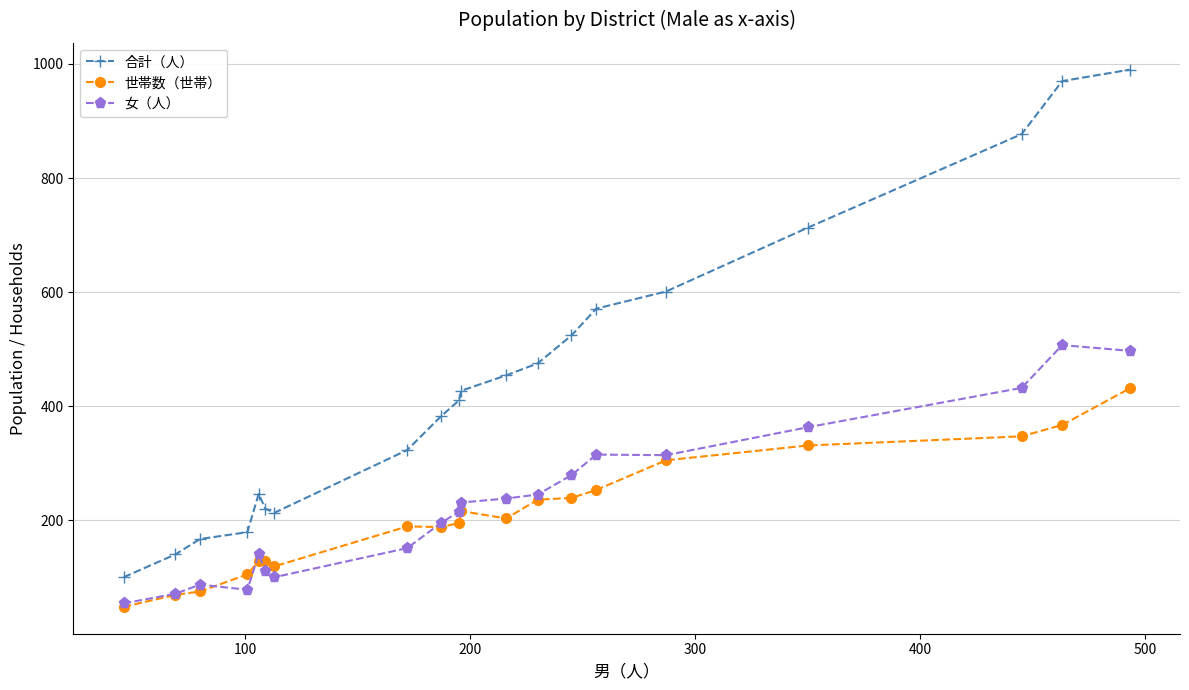

What is the lowest value of the 世帯数（世帯） series?

48